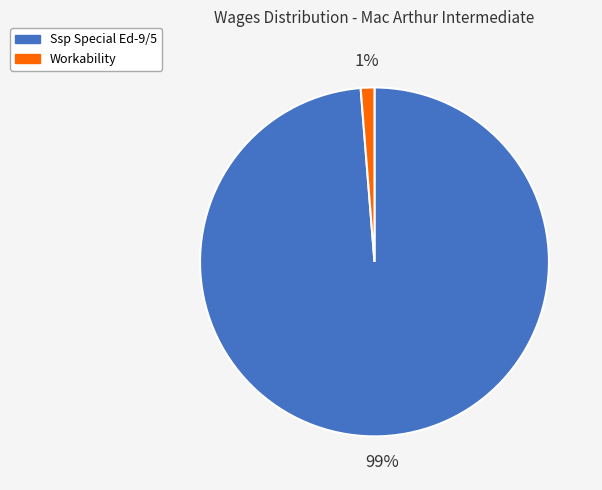

The Workability slice represents 1% of the pie. True or false?

True